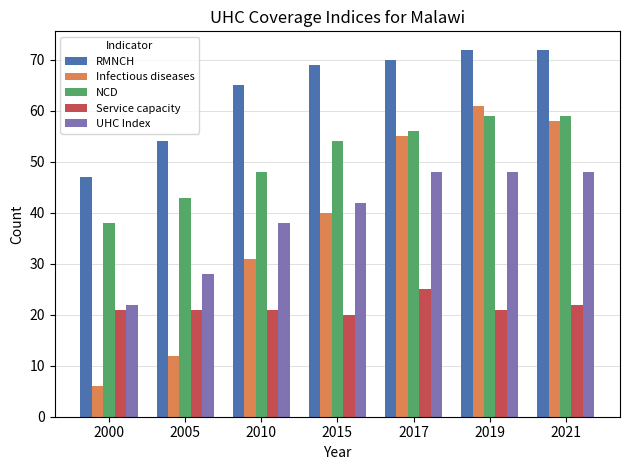

At which label does NCD reach its minimum?

2000